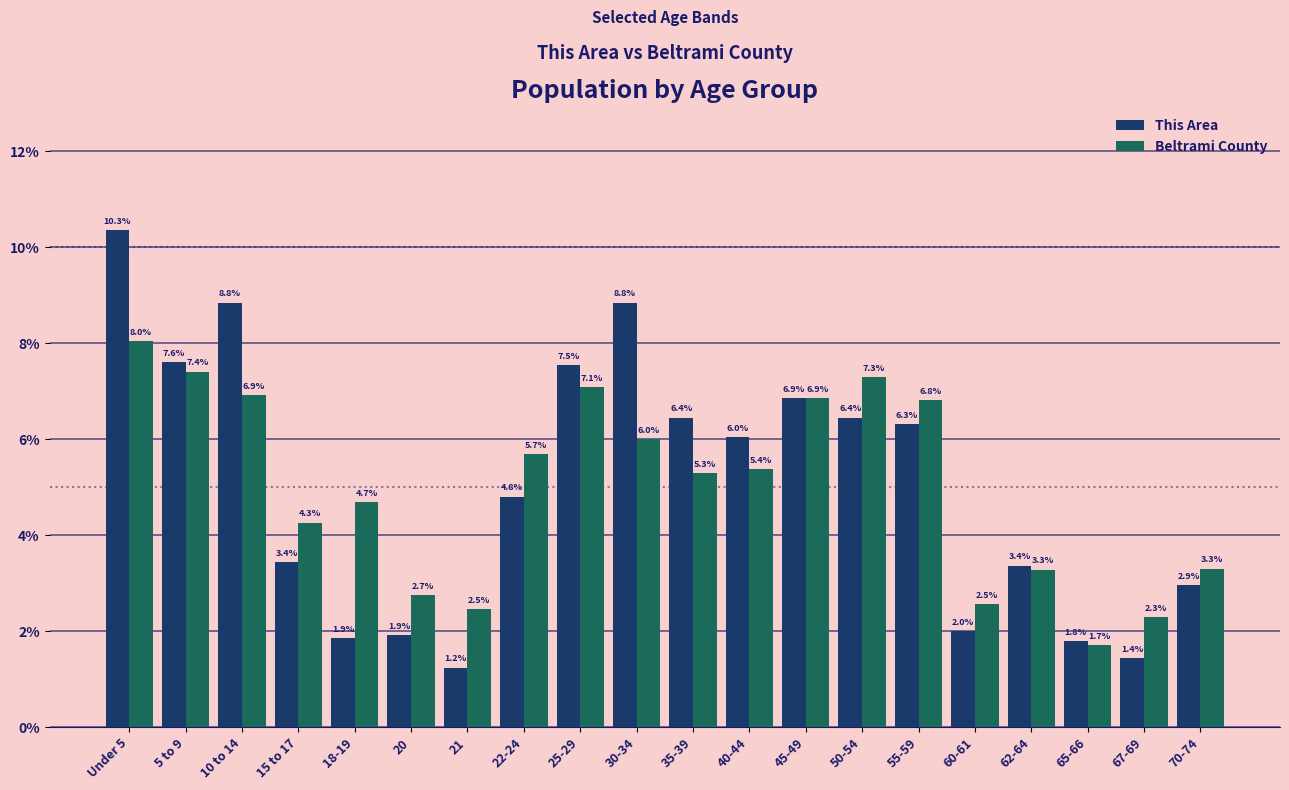

How many data points does each series have?

20